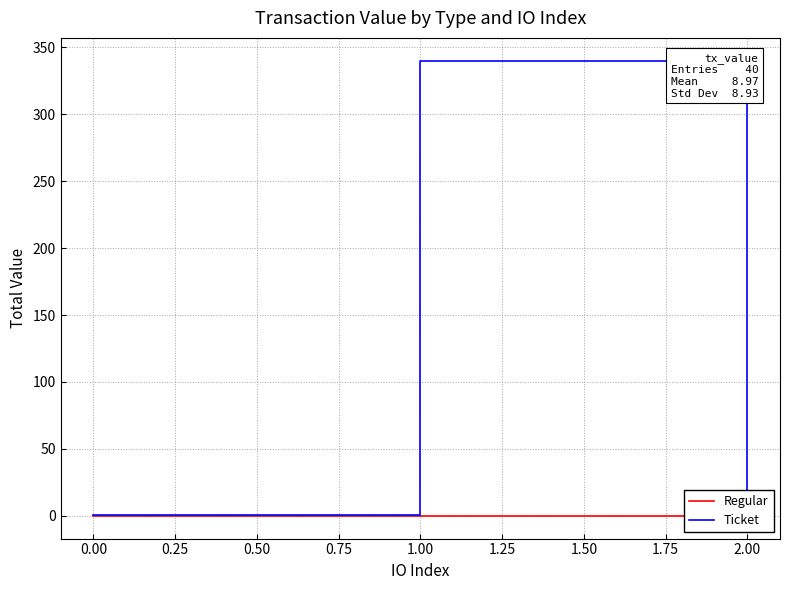

The Ticket series shows 0.0 at 2.00. True or false?

True